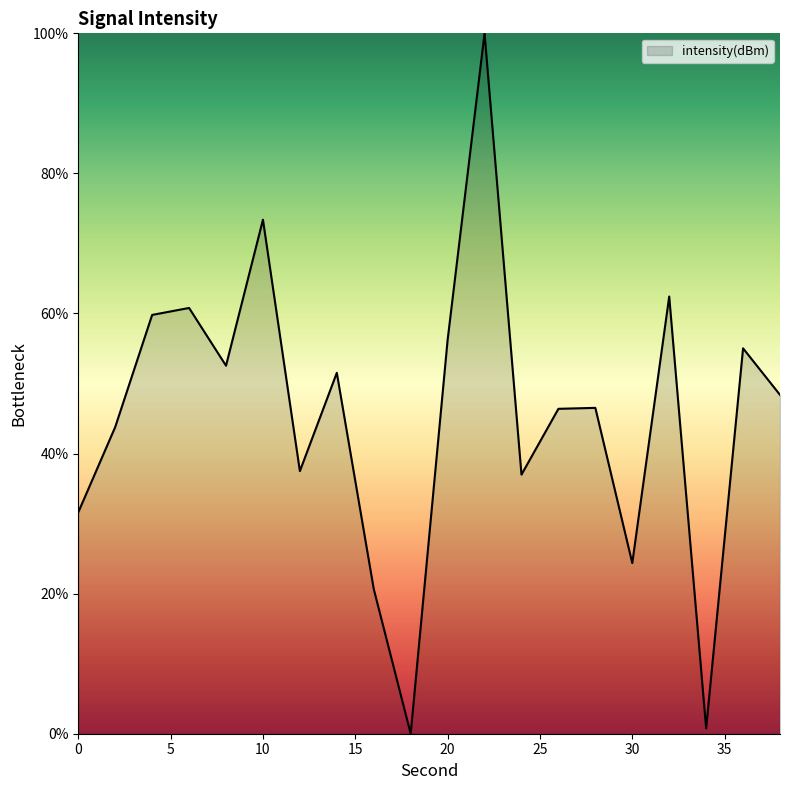

Does the chart have visible grid lines?

No